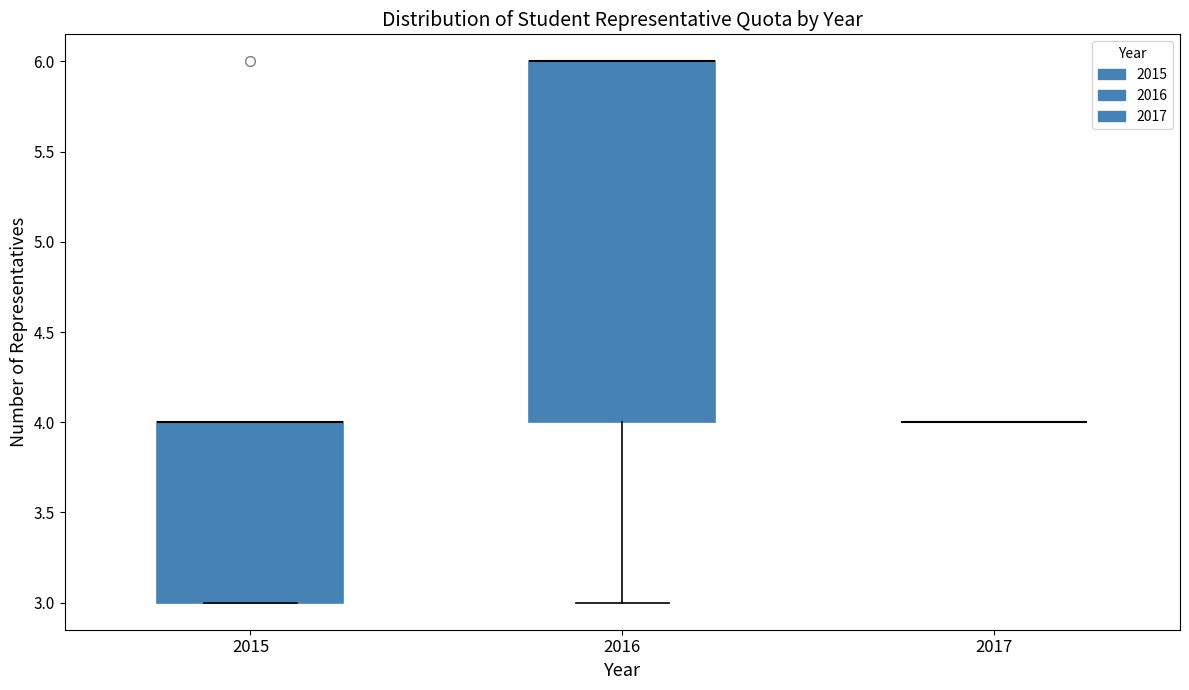

Reading left to right, read every box against the y-axis: the position of its median line, the range the box covers, and the ends of its whiskers. The values are not printed on the chart, so give them approximately, as read against the axis.

2015: median 4 (drawn on the box's upper edge), box 3 to 4, whiskers 3 to 4
2016: median 6 (drawn on the box's upper edge), box 4 to 6, whiskers 3 to 6
2017: box collapsed to a line at 4, whiskers 4 to 4